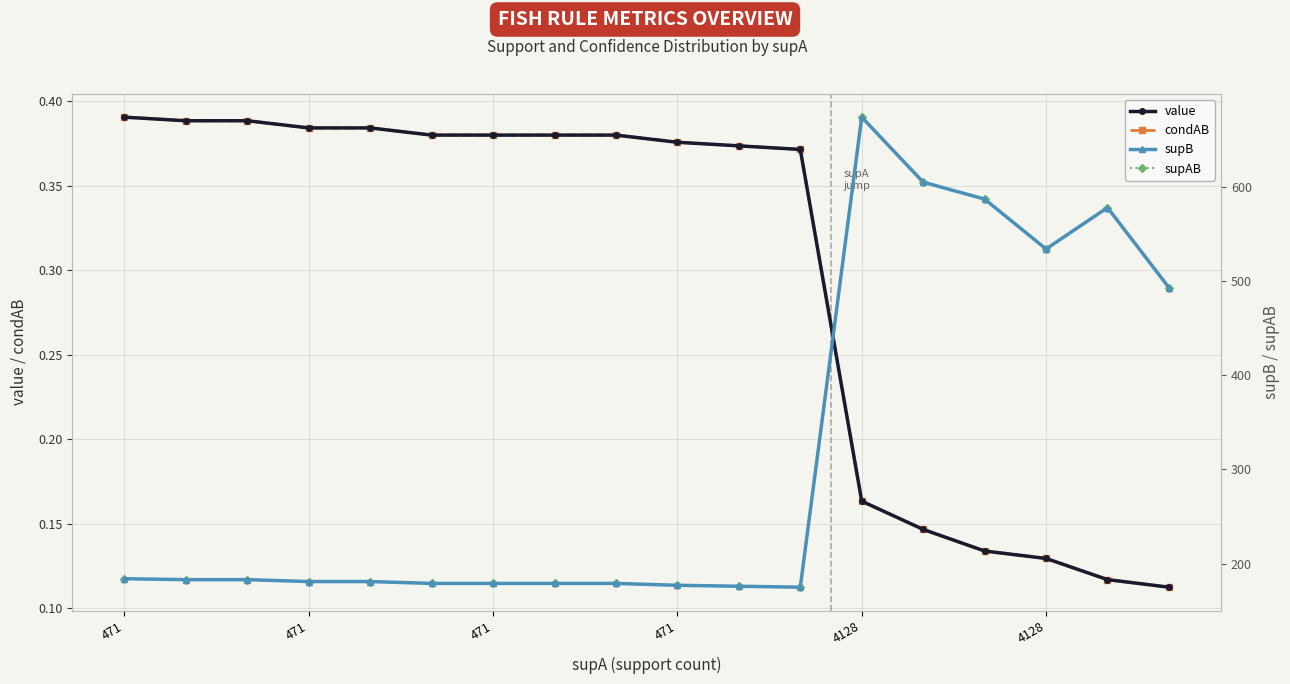

Which category has the highest value in the supB series?

4128